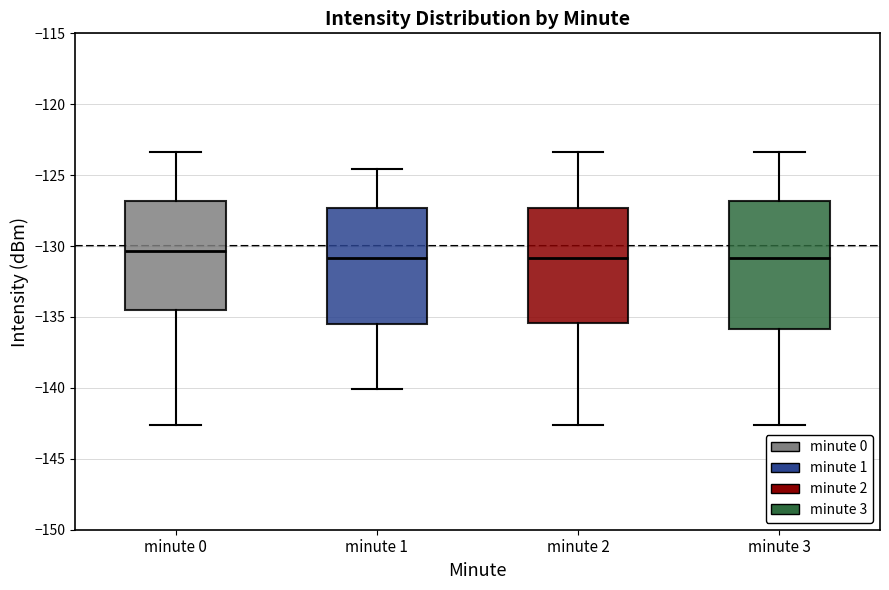

Reading left to right, transcribe this box plot: for each box, give where its median line is, the range the box spans, and where its two whiskers end, as read against the y-axis. The values are not printed on the chart, so give them approximately, as read against the axis.

minute 0: median -130.5, box -134.5 to -127.0, whiskers -142.5 to -123.5
minute 1: median -131.0, box -135.5 to -127.5, whiskers -140.0 to -124.5
minute 2: median -131.0, box -135.5 to -127.5, whiskers -142.5 to -123.5
minute 3: median -131.0, box -136.0 to -127.0, whiskers -142.5 to -123.5